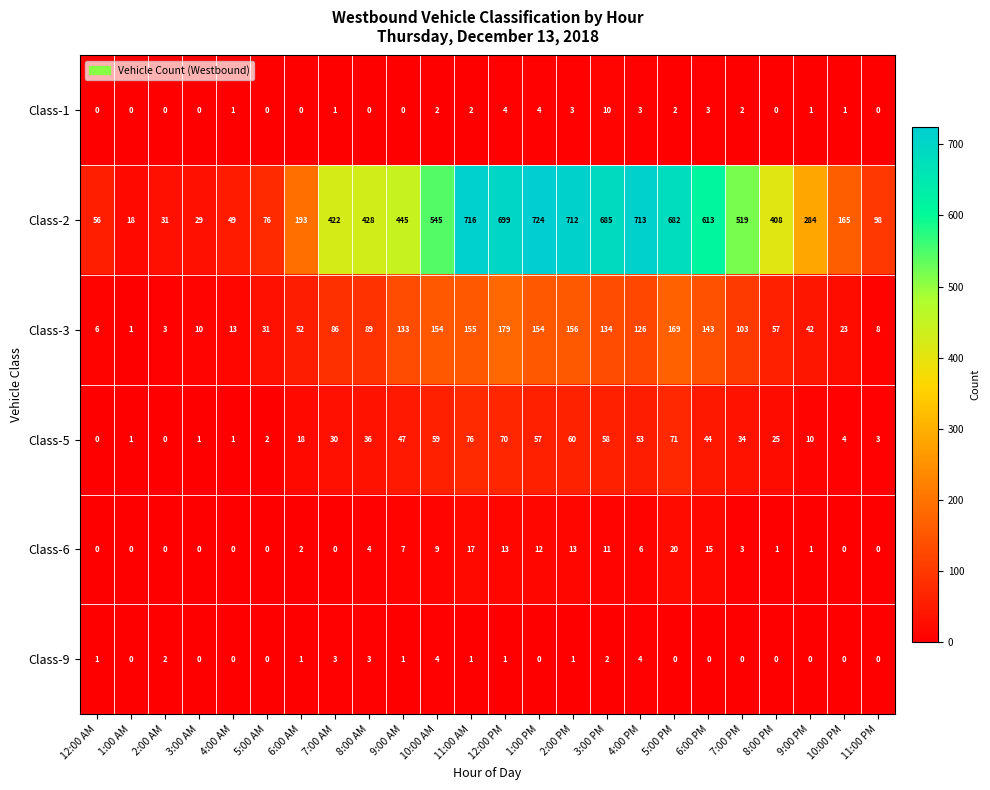

Which label corresponds to the largest value in the chart?

1:00 PM